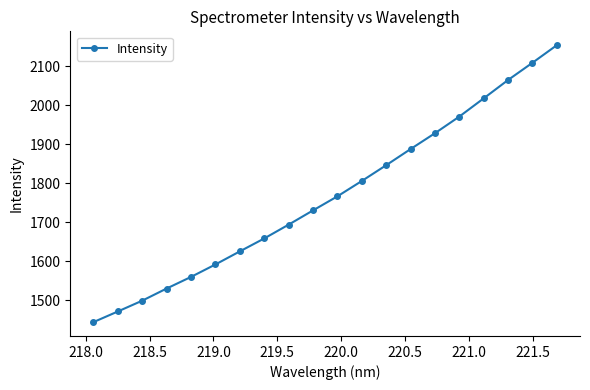

What is the average value?

1767.5